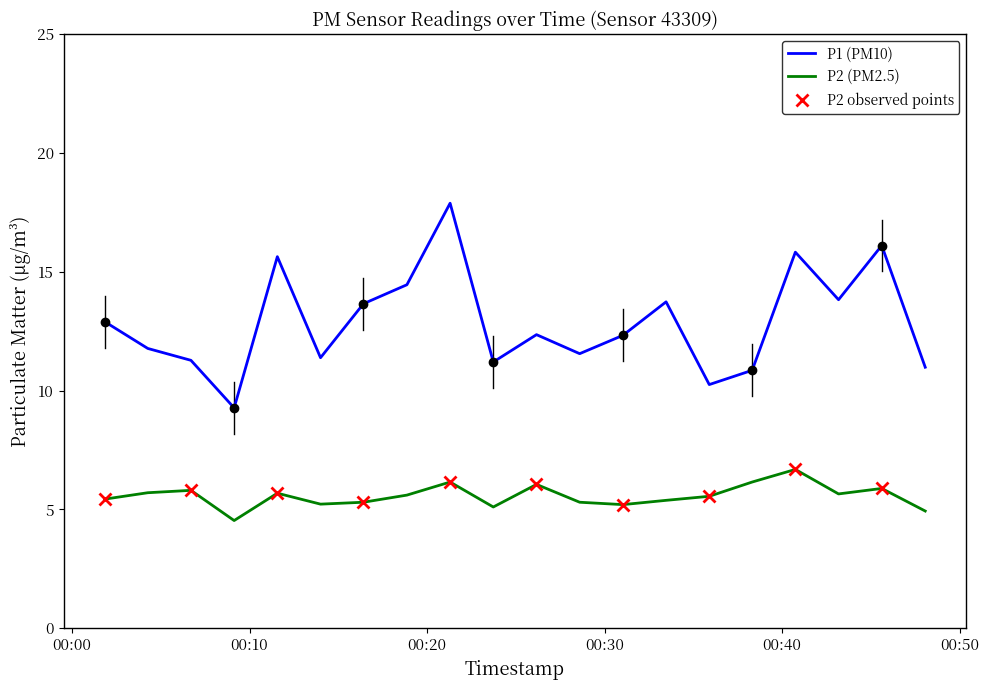

What is the difference between the second highest and minimum values in the P2 series?

1.6